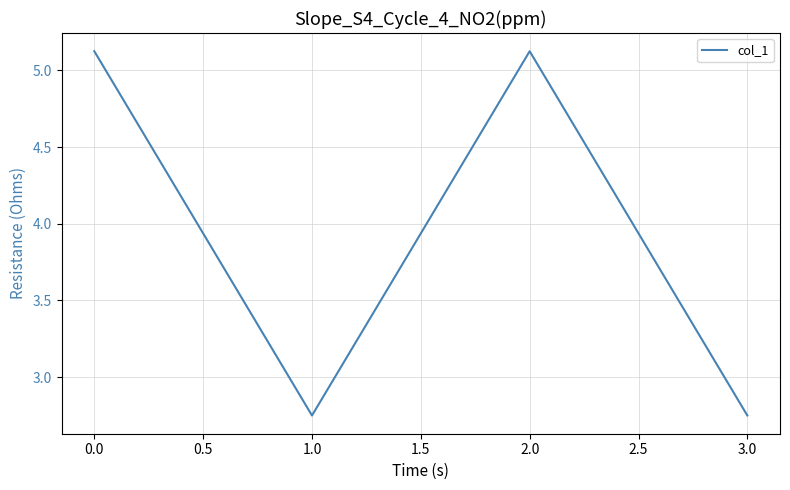

What is the maximum value shown in the chart?

5.1